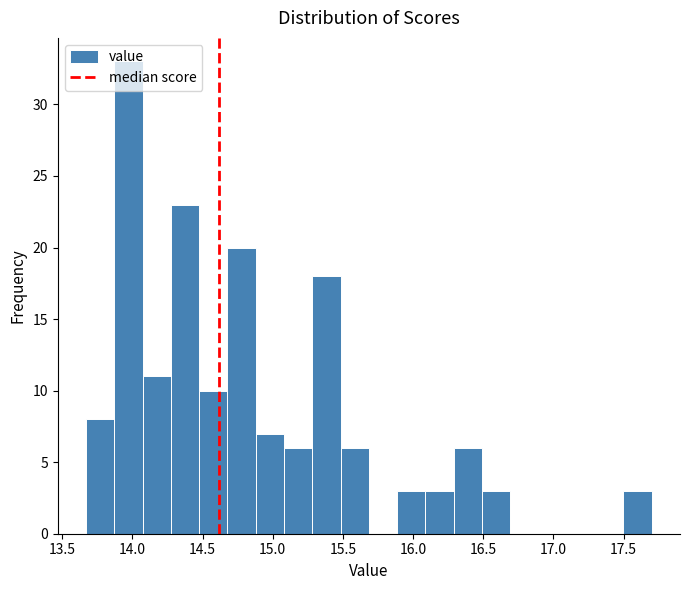

Which range on the x-axis has the tallest bar?

13.85 to 14.05